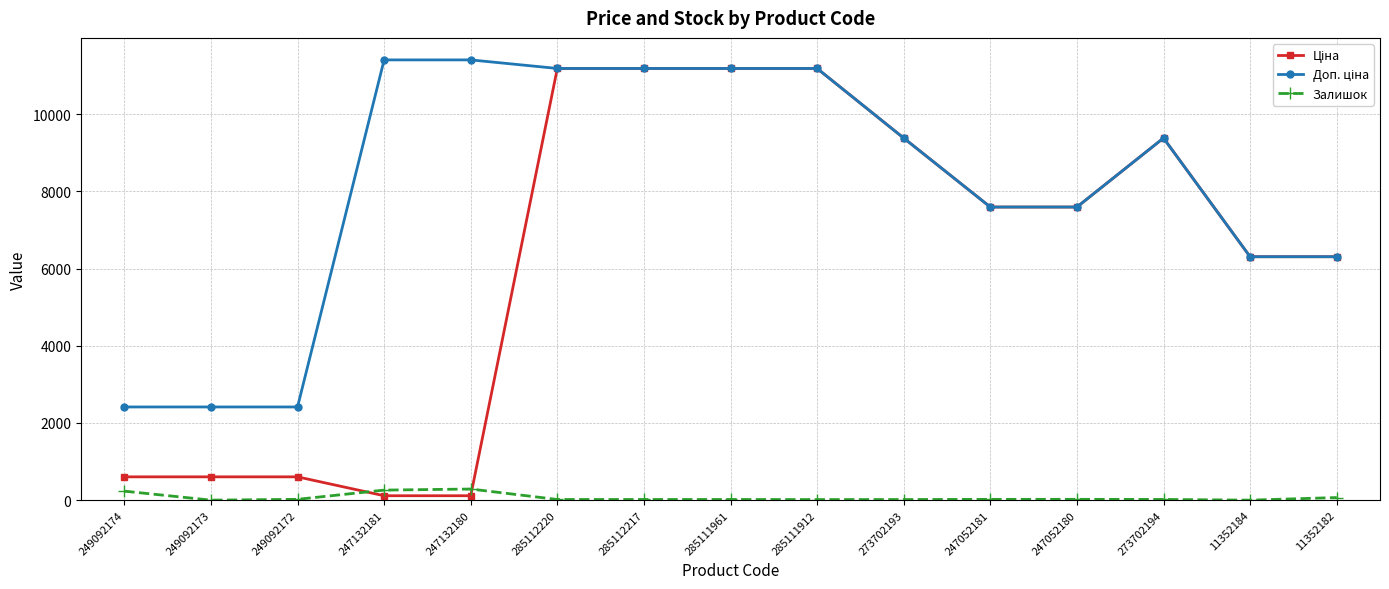

What is the label of the 11th point from the left?

247052181